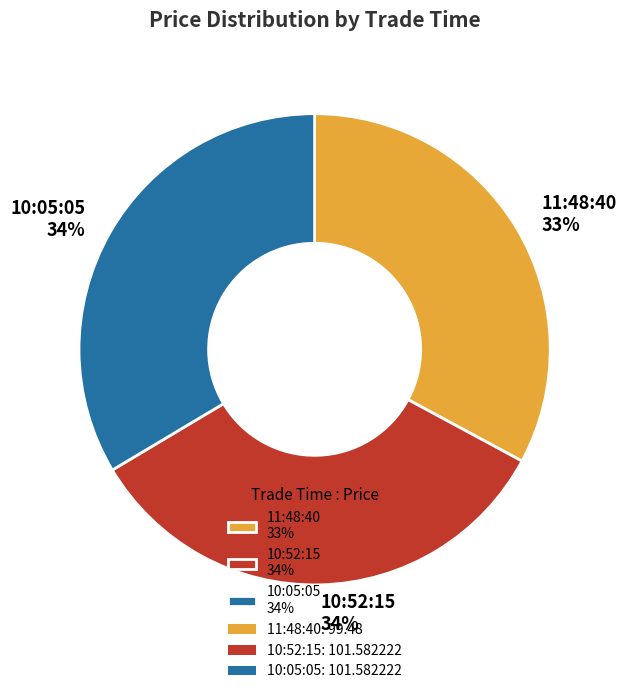

How many slices are in this pie chart?

3